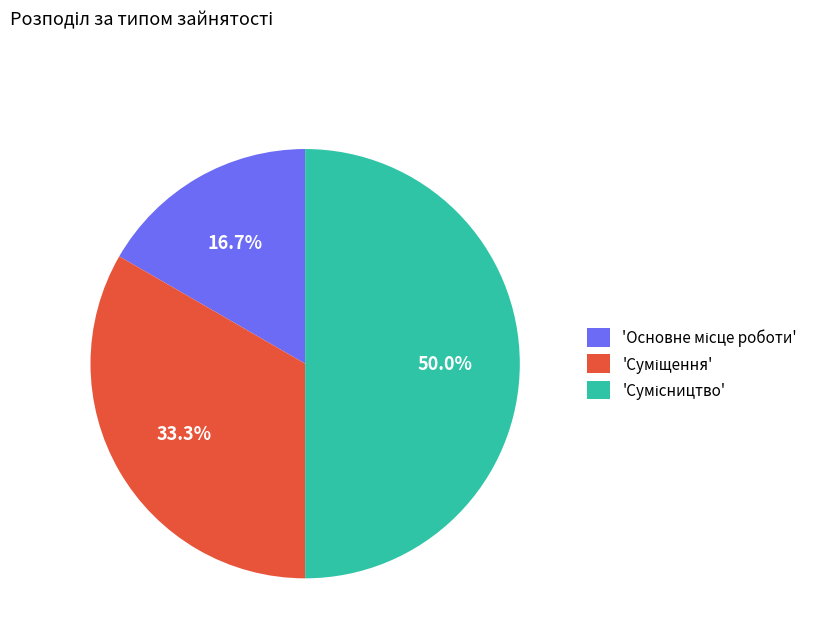

How many slices are in this pie chart?

3